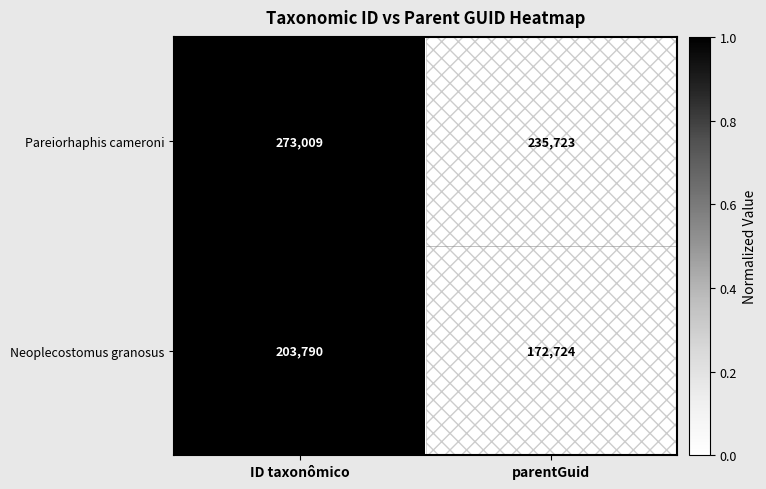

The value of Neoplecostomus granosus at ID taxonômico is 64291. True or false?

False